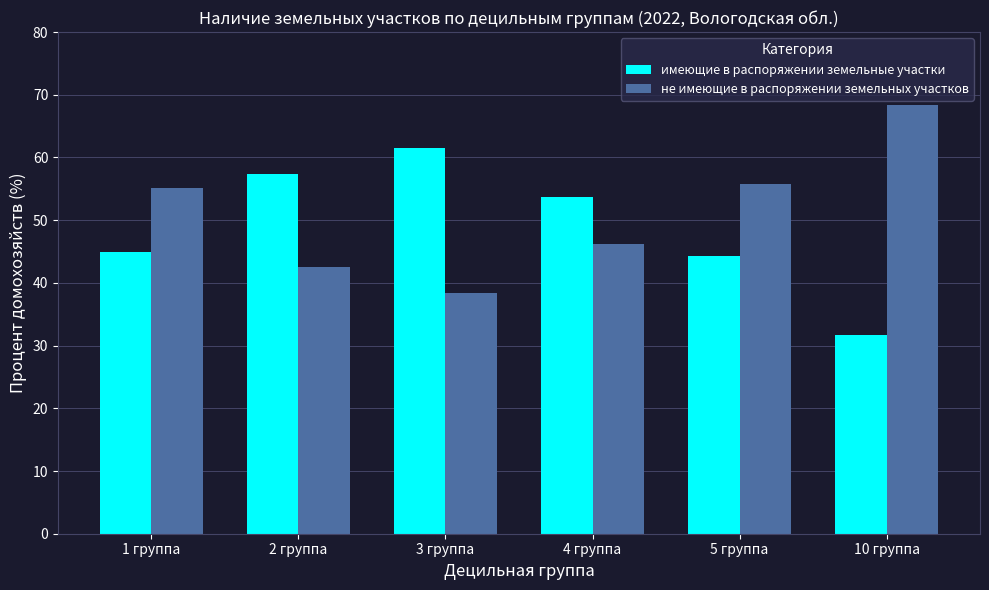

Is it true that имеющие в распоряжении земельные участки equals 61.6 at 3 группа?

True